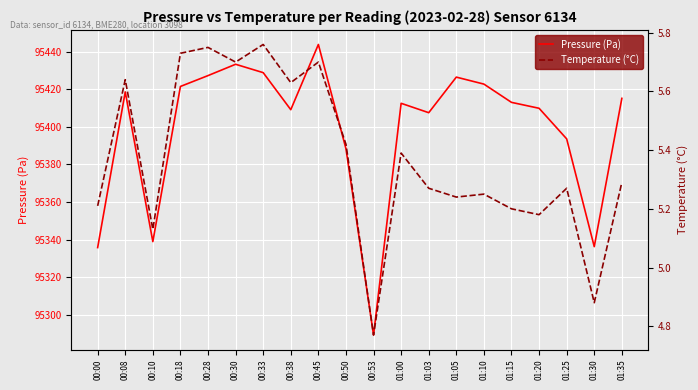

At which category is the sum across all series the highest?

00:45